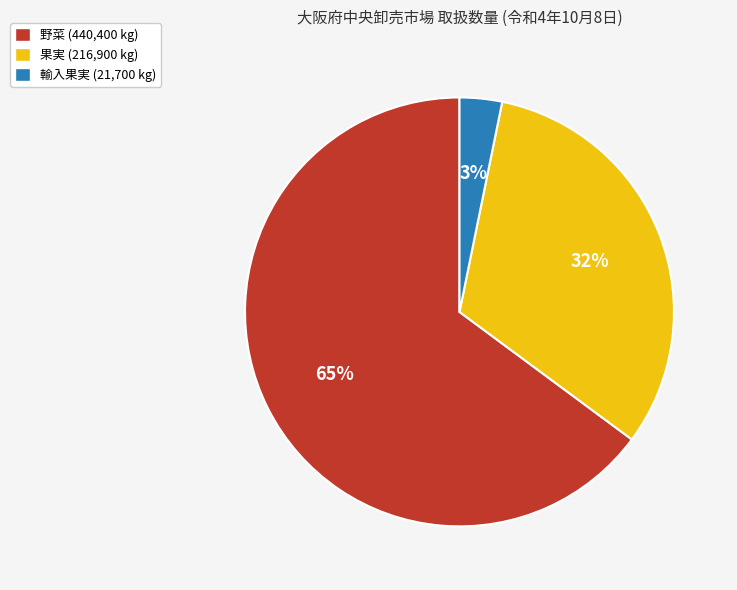

Is the sum of 輸入果実 (21,700 kg) and 野菜 (440,400 kg) greater than half?

Yes